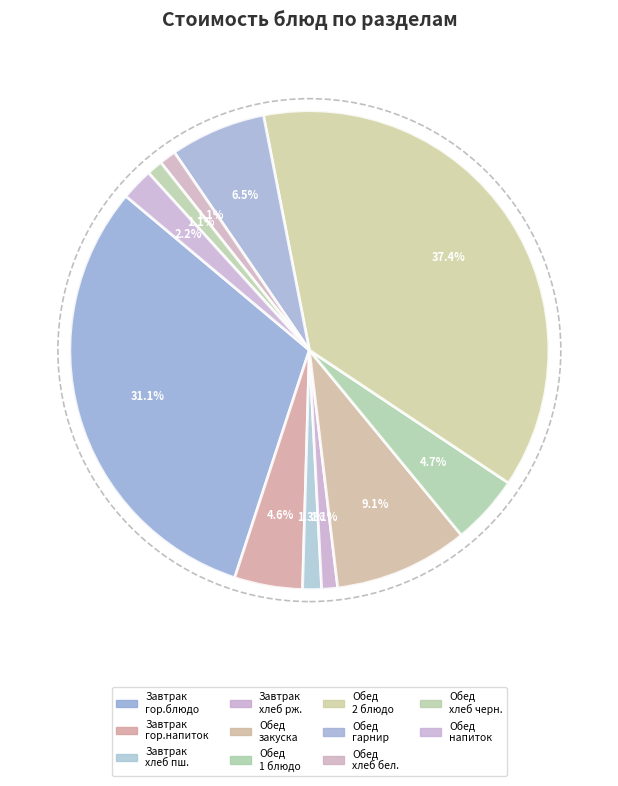

How many segments does this pie chart have?

11